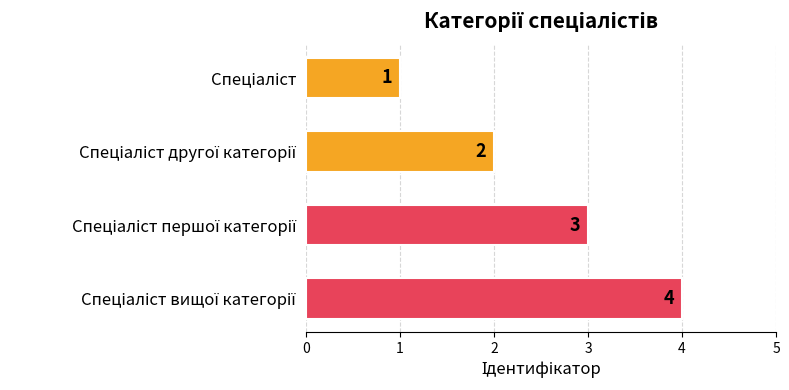

What is the difference between the maximum and minimum values?

3